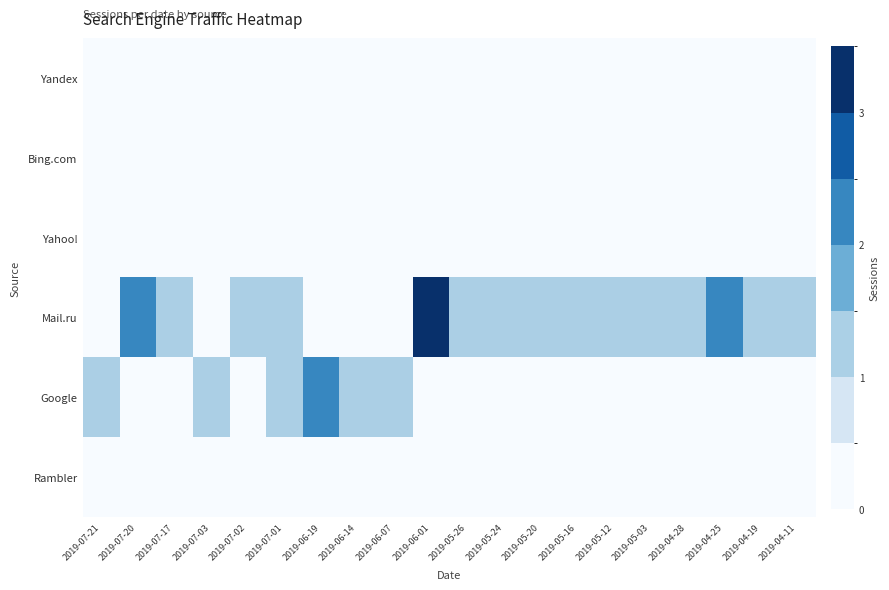

Reading left to right, what are all the values shown in this chart?

Yandex: 2019-07-21=0	2019-07-20=0	2019-07-17=0	2019-07-03=0	2019-07-02=0	2019-07-01=0	2019-06-19=0	2019-06-14=0	2019-06-07=0	2019-06-01=0	2019-05-26=0	2019-05-24=0	2019-05-20=0	2019-05-16=0	2019-05-12=0	2019-05-03=0	2019-04-28=0	2019-04-25=0	2019-04-19=0	2019-04-11=0
Bing.com: 2019-07-21=0	2019-07-20=0	2019-07-17=0	2019-07-03=0	2019-07-02=0	2019-07-01=0	2019-06-19=0	2019-06-14=0	2019-06-07=0	2019-06-01=0	2019-05-26=0	2019-05-24=0	2019-05-20=0	2019-05-16=0	2019-05-12=0	2019-05-03=0	2019-04-28=0	2019-04-25=0	2019-04-19=0	2019-04-11=0
Yahoo!: 2019-07-21=0	2019-07-20=0	2019-07-17=0	2019-07-03=0	2019-07-02=0	2019-07-01=0	2019-06-19=0	2019-06-14=0	2019-06-07=0	2019-06-01=0	2019-05-26=0	2019-05-24=0	2019-05-20=0	2019-05-16=0	2019-05-12=0	2019-05-03=0	2019-04-28=0	2019-04-25=0	2019-04-19=0	2019-04-11=0
Mail.ru: 2019-07-21=0	2019-07-20=2	2019-07-17=1	2019-07-03=0	2019-07-02=1	2019-07-01=1	2019-06-19=0	2019-06-14=0	2019-06-07=0	2019-06-01=3	2019-05-26=1	2019-05-24=1	2019-05-20=1	2019-05-16=1	2019-05-12=1	2019-05-03=1	2019-04-28=1	2019-04-25=2	2019-04-19=1	2019-04-11=1
Google: 2019-07-21=1	2019-07-20=0	2019-07-17=0	2019-07-03=1	2019-07-02=0	2019-07-01=1	2019-06-19=2	2019-06-14=1	2019-06-07=1	2019-06-01=0	2019-05-26=0	2019-05-24=0	2019-05-20=0	2019-05-16=0	2019-05-12=0	2019-05-03=0	2019-04-28=0	2019-04-25=0	2019-04-19=0	2019-04-11=0
Rambler: 2019-07-21=0	2019-07-20=0	2019-07-17=0	2019-07-03=0	2019-07-02=0	2019-07-01=0	2019-06-19=0	2019-06-14=0	2019-06-07=0	2019-06-01=0	2019-05-26=0	2019-05-24=0	2019-05-20=0	2019-05-16=0	2019-05-12=0	2019-05-03=0	2019-04-28=0	2019-04-25=0	2019-04-19=0	2019-04-11=0